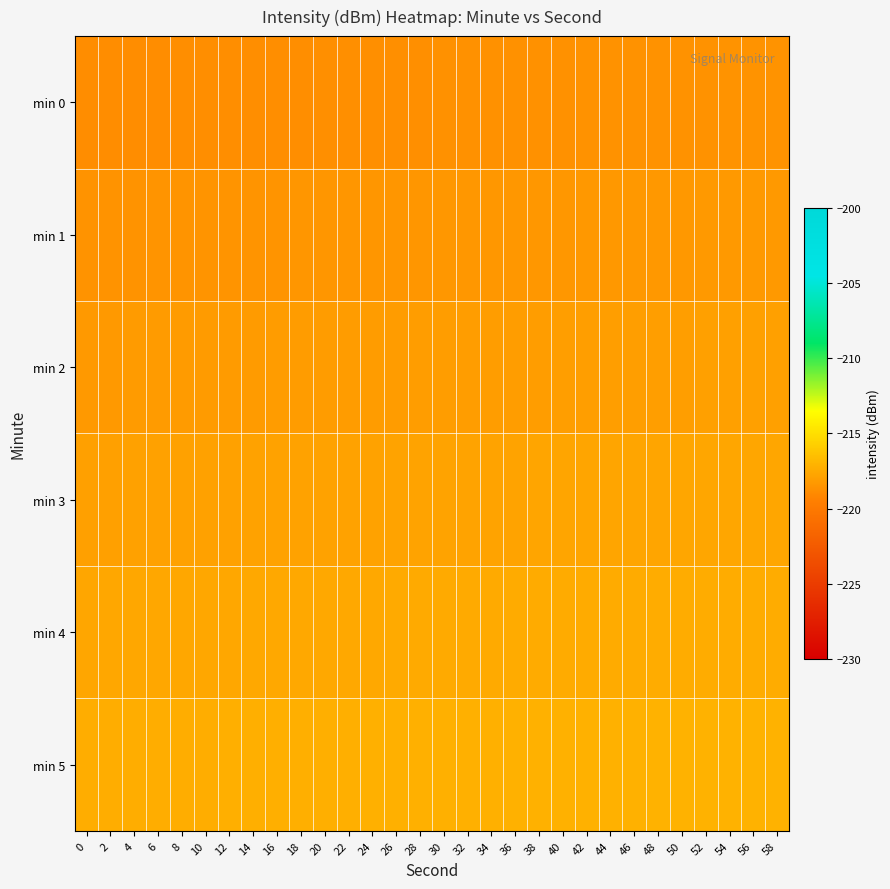

List the series in order of their peak value, lowest first.

min 0, min 1, min 2, min 3, min 4, min 5